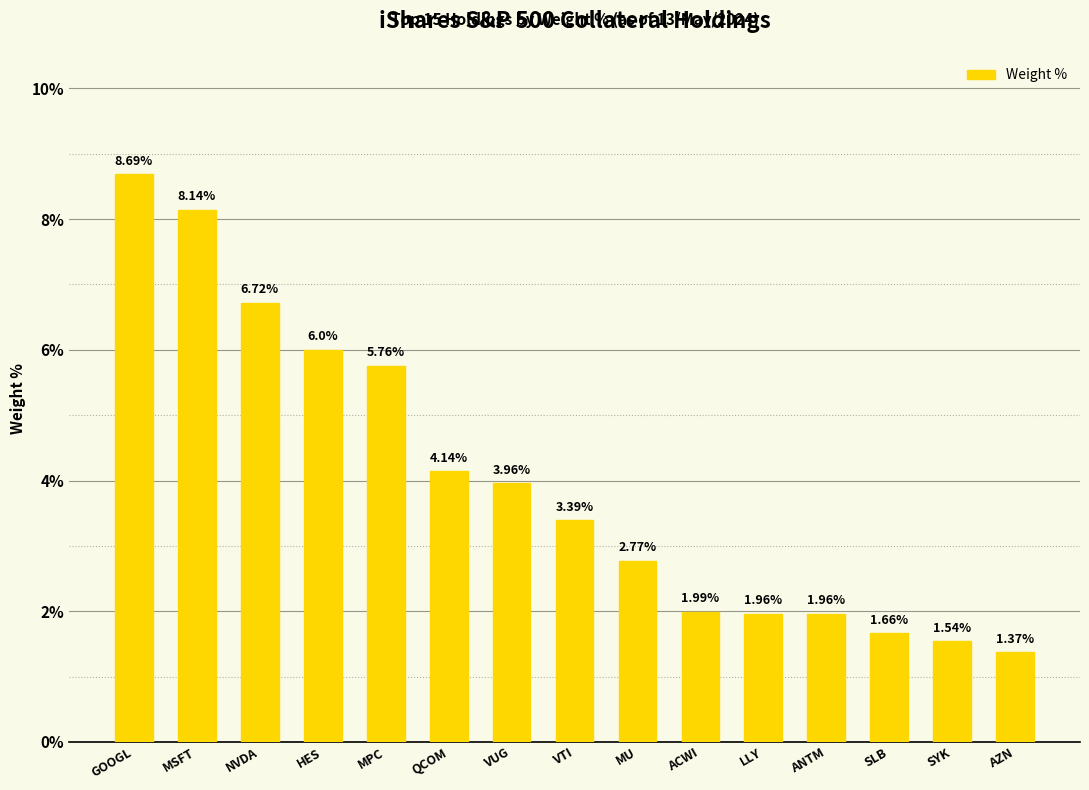

What is the sum of the values at MU and ANTM?

4.7